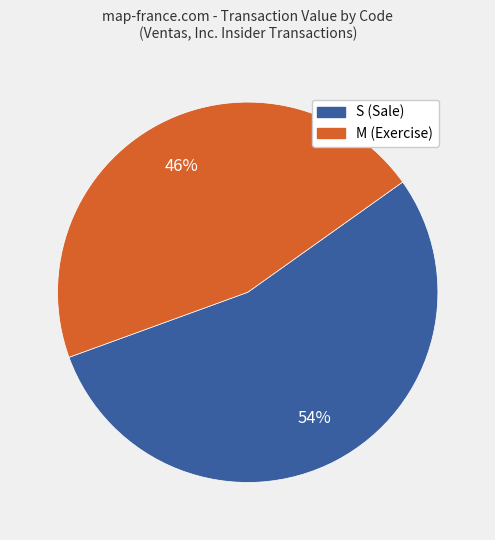

Which has a higher value, S (Sale) or M (Exercise)?

S (Sale)